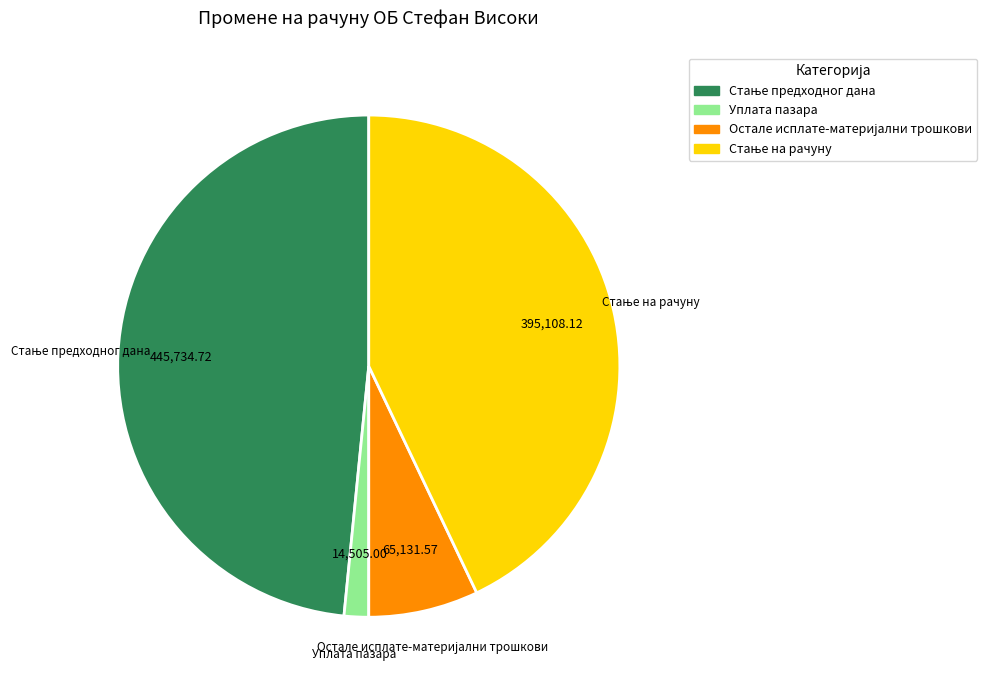

Which slice is the smallest?

Уплата пазара